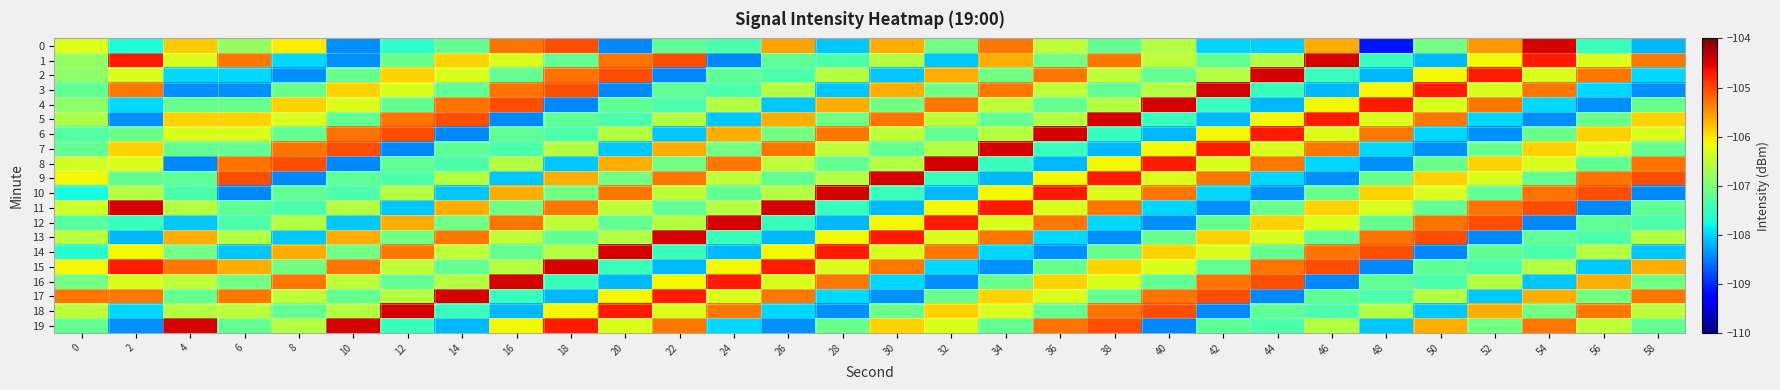

Which series has the largest total across all categories?

15